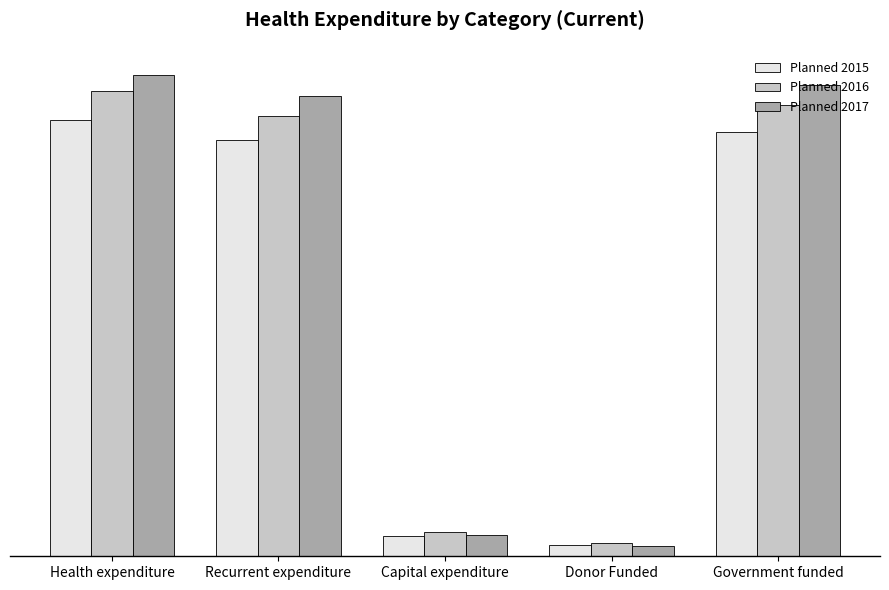

What is the value of the Planned 2015 bar at the 1st from the left?

41221292000